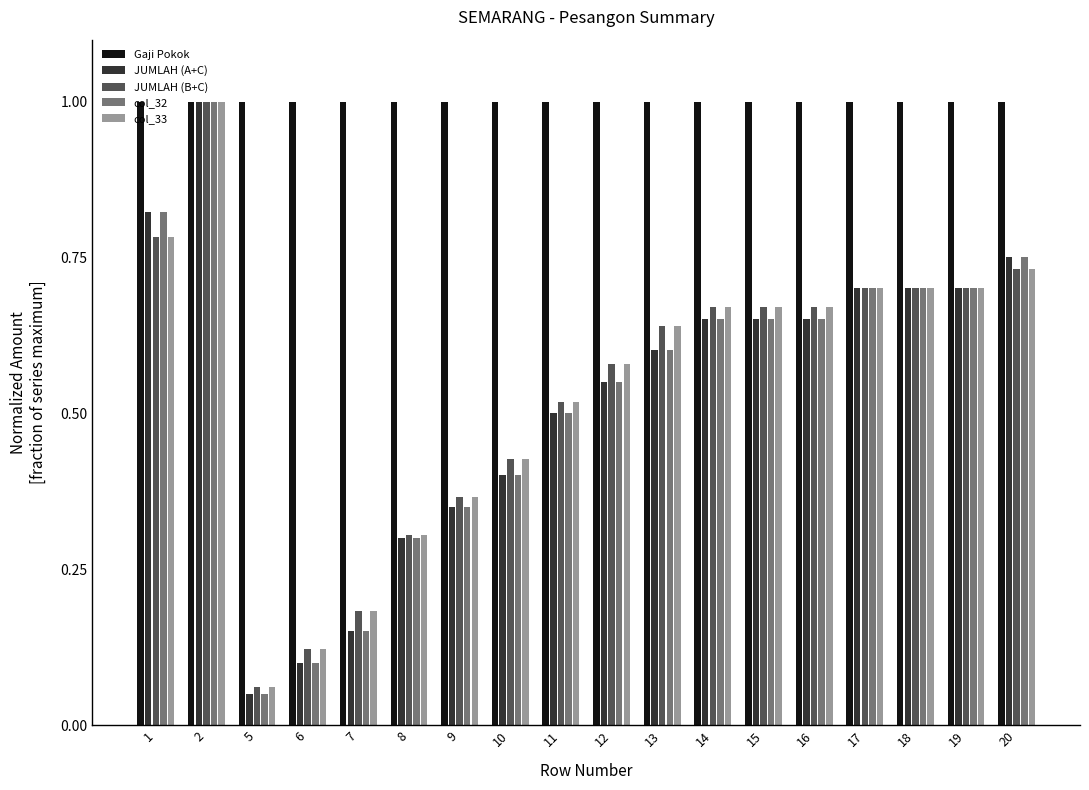

The JUMLAH (A+C) series shows 0.2 at 10. True or false?

False